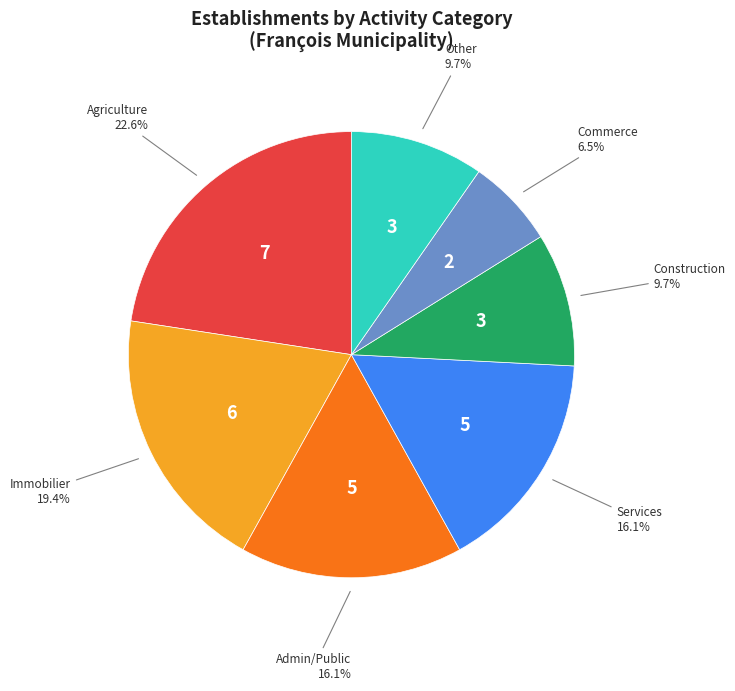

Count the number of slices in the pie.

7